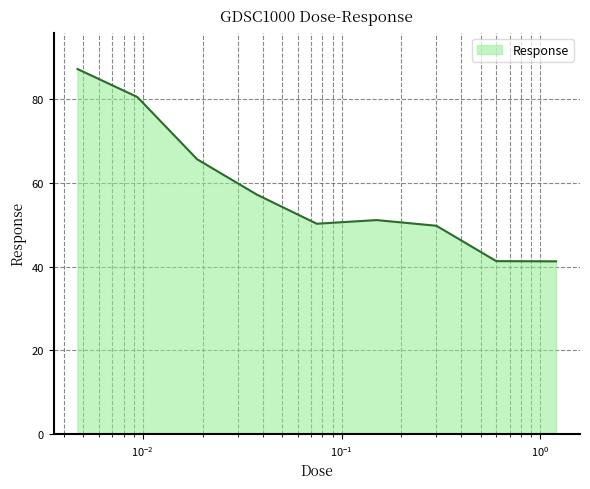

What is the smallest value displayed?

41.3